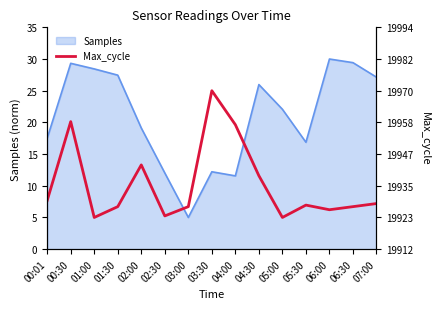

Reading left to right, extract all data points from this chart.

7.7	20.1	5.0	6.7	13.3	5.2	6.7	25.0	19.6	11.6	5.0	7.0	6.2	6.7	7.2